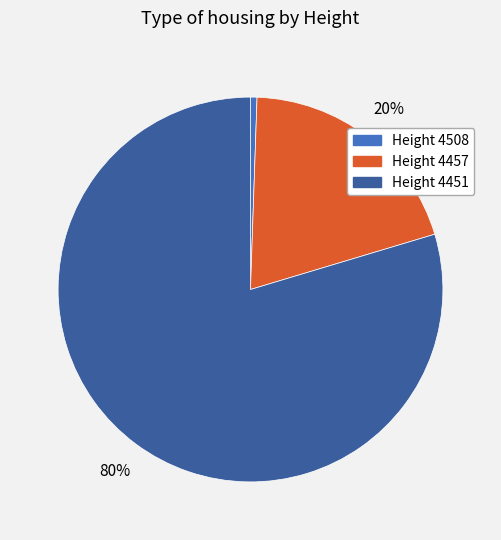

Is there a majority slice in this chart?

Yes